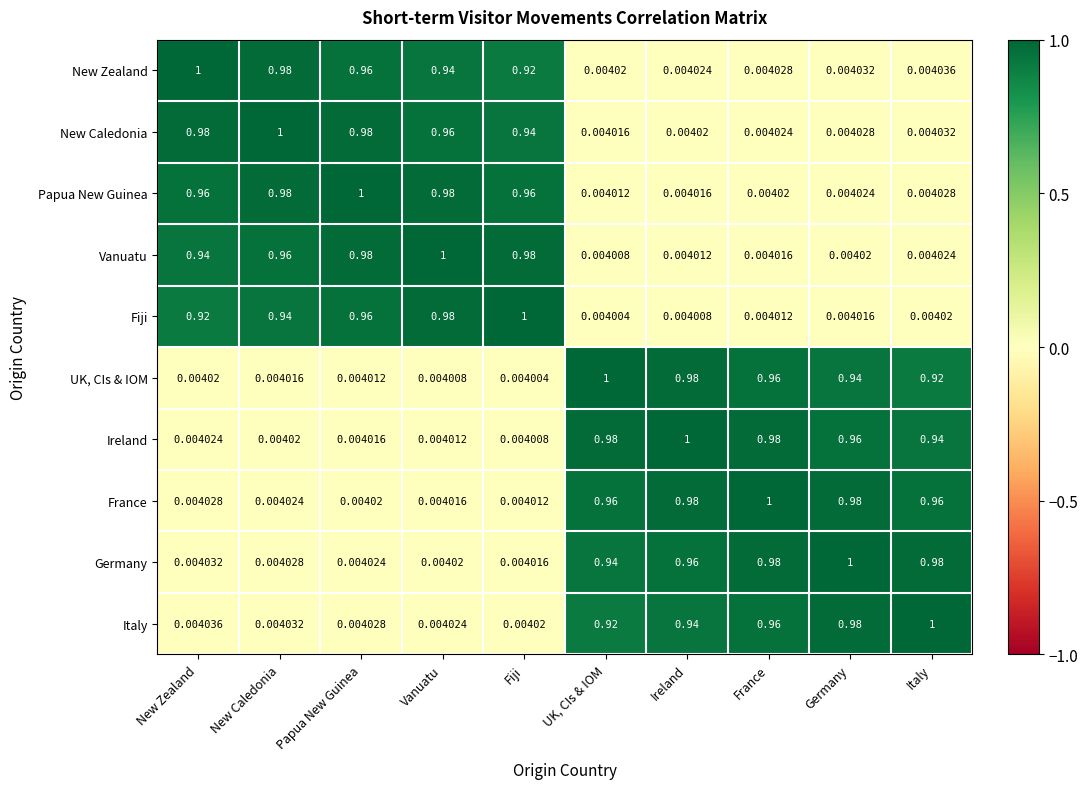

Rank the series at Fiji from lowest to highest value.

UK, CIs & IOM, Ireland, France, Germany, Italy, New Zealand, New Caledonia, Papua New Guinea, Vanuatu, Fiji